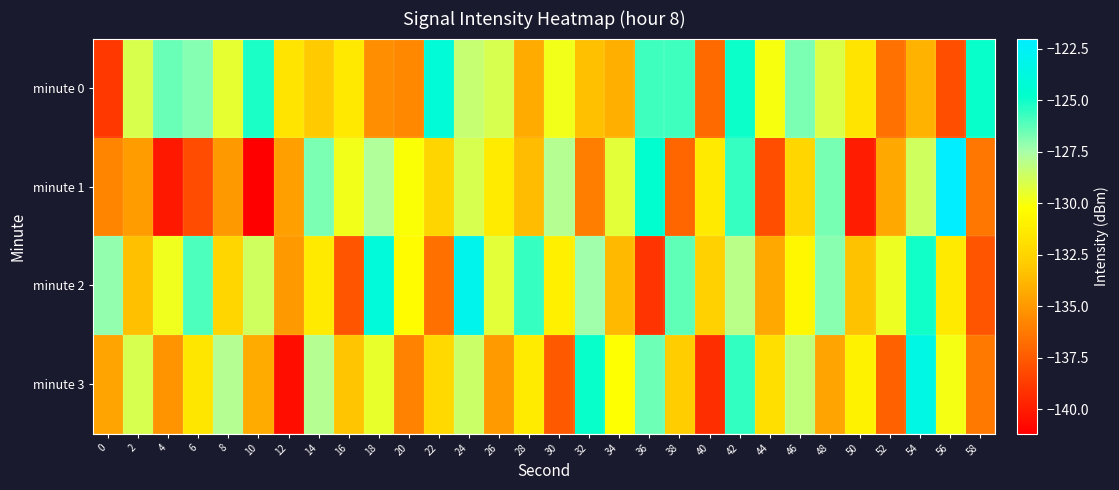

Reading left to right, extract all data points from this chart.

minute 0: 0=-138.9	2=-129.0	4=-126.5	6=-126.9	8=-129.5	10=-125.2	12=-131.7	14=-133.0	16=-131.4	18=-135.4	20=-135.6	22=-124.2	24=-128.4	26=-128.9	28=-134.3	30=-129.8	32=-133.4	34=-134.1	36=-125.8	38=-125.8	40=-136.9	42=-125.0	44=-130.0	46=-126.8	48=-129.1	50=-131.7	52=-136.6	54=-133.9	56=-138.0	58=-124.9
minute 1: 0=-135.8	2=-134.8	4=-140.2	6=-138.0	8=-135.0	10=-141.2	12=-134.7	14=-126.7	16=-129.9	18=-127.7	20=-130.1	22=-132.5	24=-128.9	26=-131.2	28=-133.6	30=-127.9	32=-136.0	34=-129.3	36=-124.7	38=-137.0	40=-131.3	42=-125.7	44=-138.0	46=-132.3	48=-126.7	50=-140.0	52=-134.3	54=-128.7	56=-122.0	58=-136.3
minute 2: 0=-127.1	2=-133.5	4=-129.8	6=-126.0	8=-132.3	10=-128.7	12=-135.0	14=-131.3	16=-137.7	18=-124.0	20=-130.3	22=-136.7	24=-123.0	26=-129.3	28=-125.7	30=-131.0	32=-127.3	34=-133.7	36=-139.0	38=-126.3	40=-132.7	42=-128.0	44=-134.3	46=-130.7	48=-127.0	50=-133.3	52=-129.7	54=-125.0	56=-131.3	58=-137.7
minute 3: 0=-134.6	2=-128.9	4=-135.2	6=-131.6	8=-127.9	10=-134.2	12=-140.6	14=-127.9	16=-133.2	18=-129.6	20=-135.9	22=-132.2	24=-128.6	26=-134.9	28=-131.2	30=-137.6	32=-124.9	34=-130.2	36=-126.6	38=-132.9	40=-139.2	42=-125.6	44=-131.9	46=-128.2	48=-134.6	50=-130.9	52=-137.2	54=-123.6	56=-129.9	58=-136.2